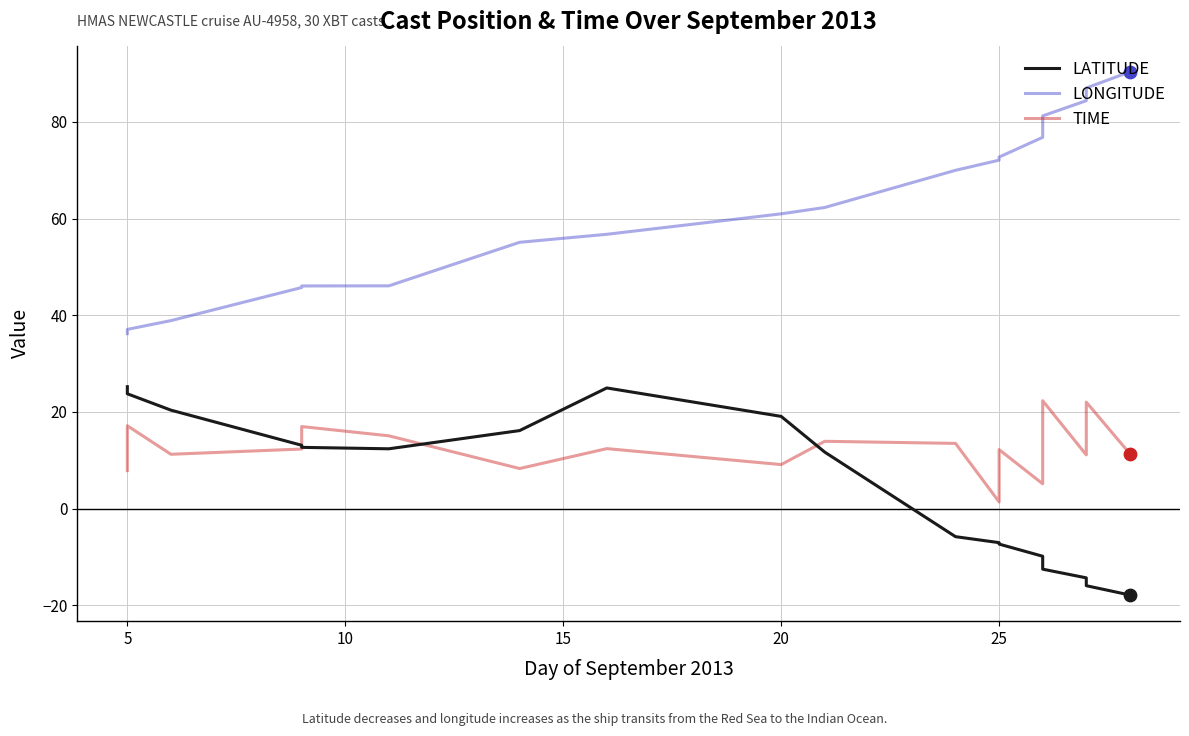

Which series has the largest total across all categories?

LONGITUDE